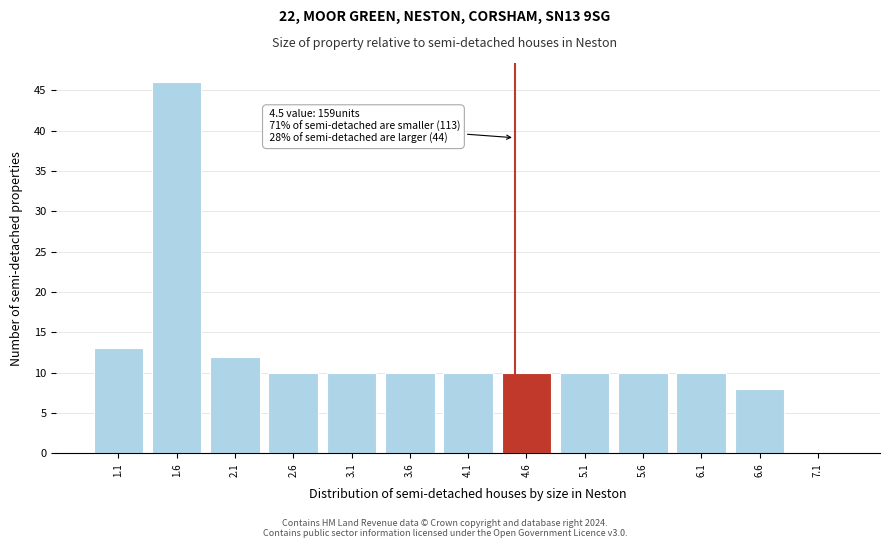

Which range on the x-axis has the tallest bar?

1.35 to 1.85